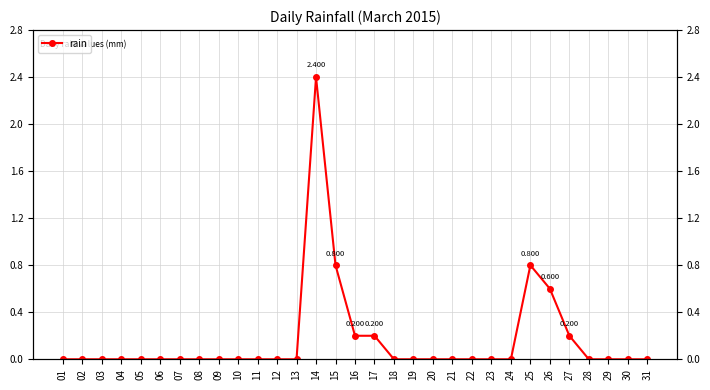

Where is the data nearest to the value 1?

15